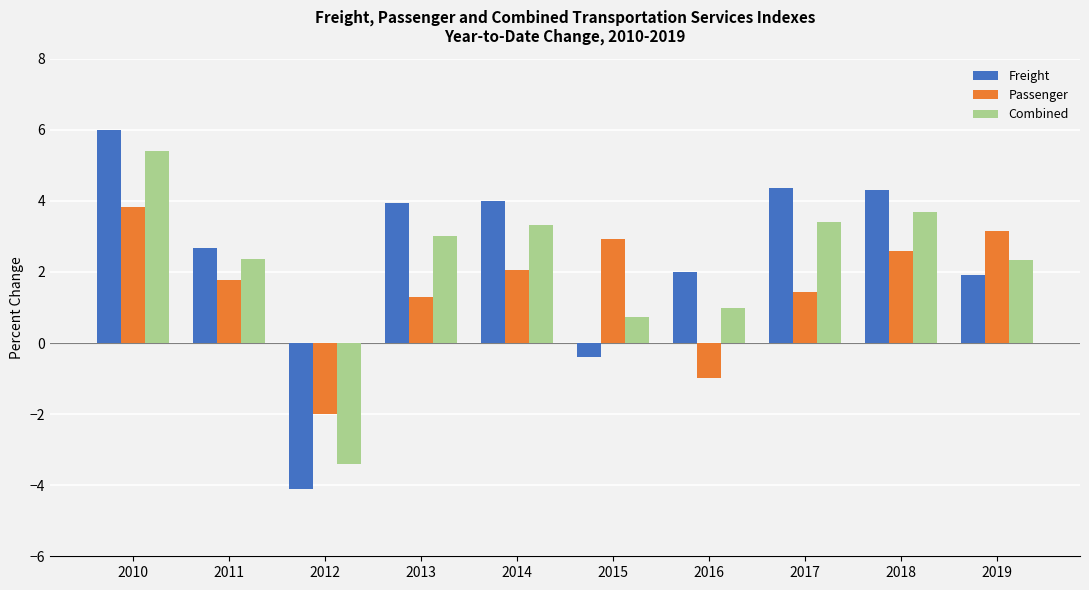

True or false: Freight has a value of 4.4 at 2017.

True